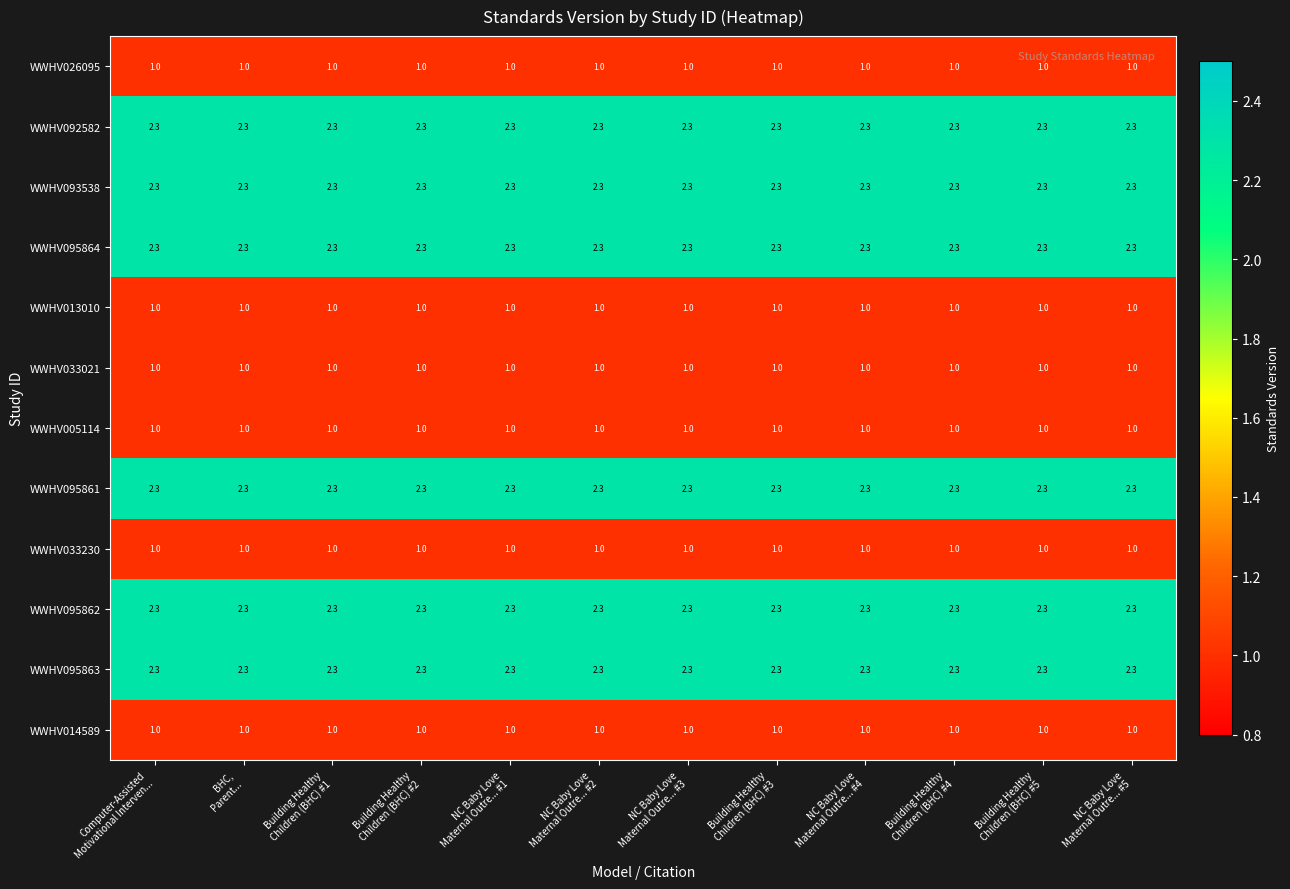

At how many categories does at least one series exceed 1?

12